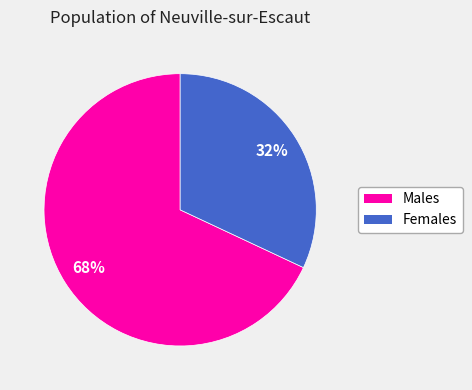

Between Males and Females, which is larger?

Males